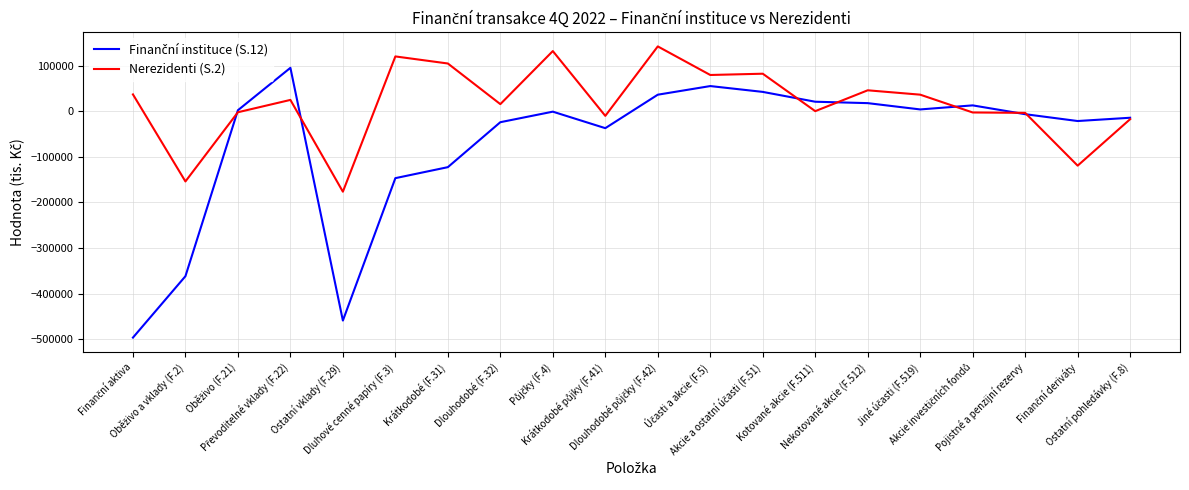

What is the maximum value shown in the chart?

142076